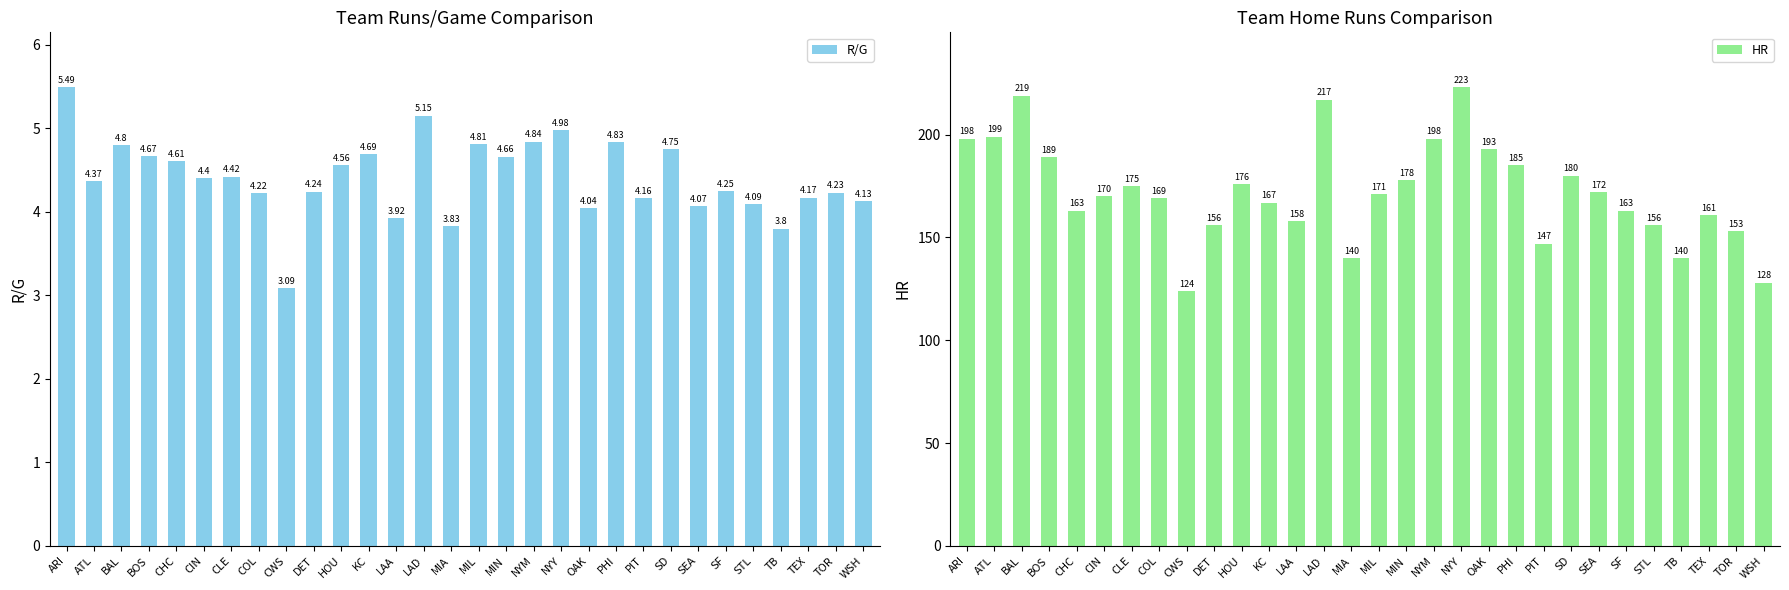

What is the sum of all R/G values?

132.3